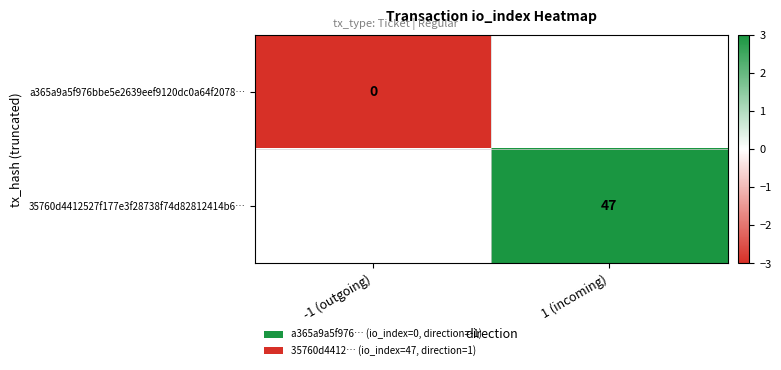

True or false: 35760d4412527f177e3f28738f74d82812414b6… has a value of 47 at 1 (incoming).

True